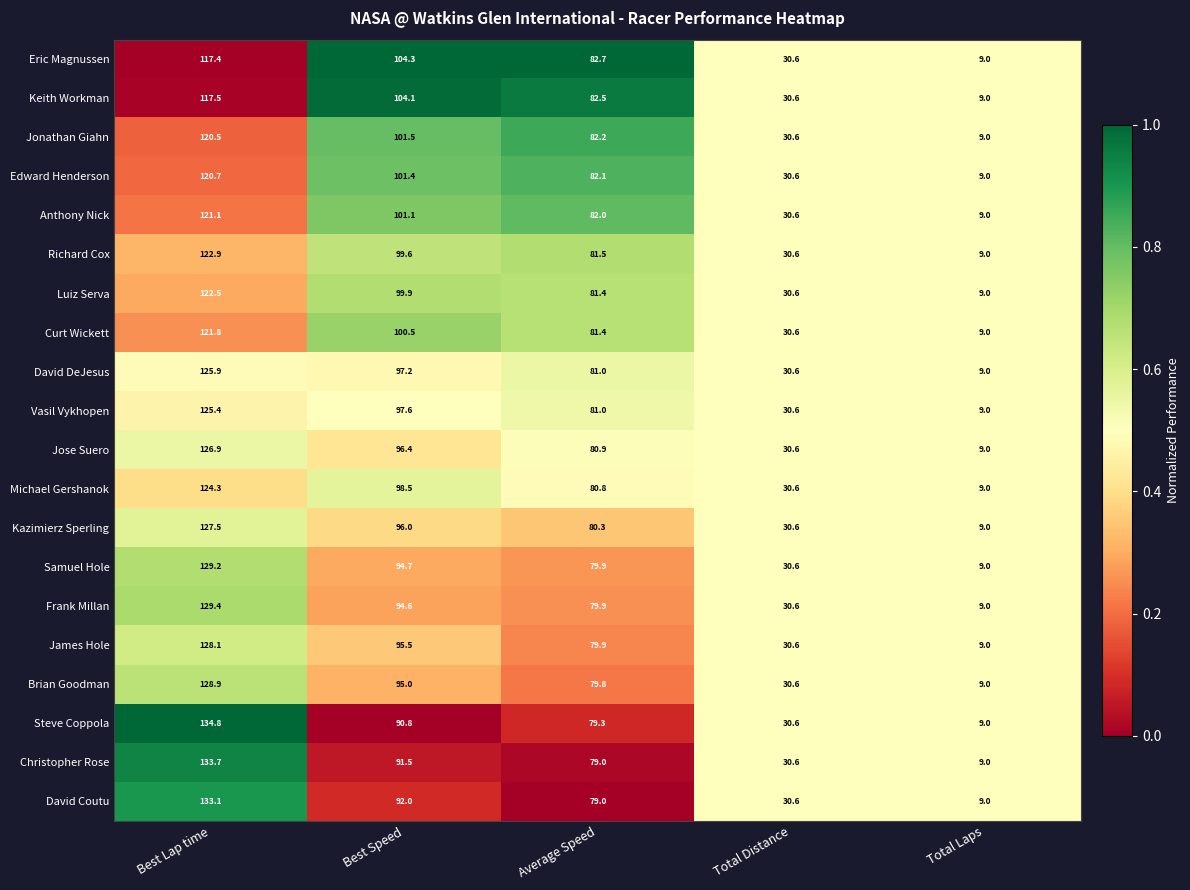

True or false: Curt Wickett has a value of 48.1 at Best Speed.

False